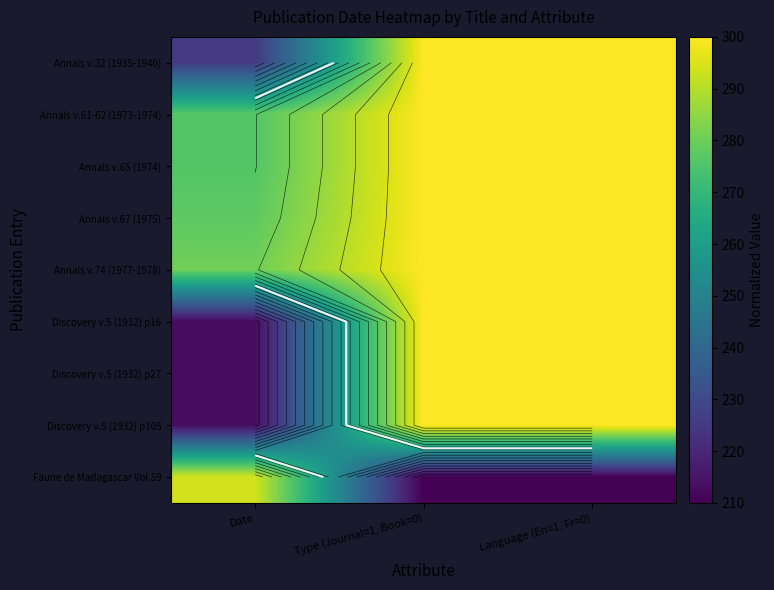

What is the maximum value shown in the chart?

300.0